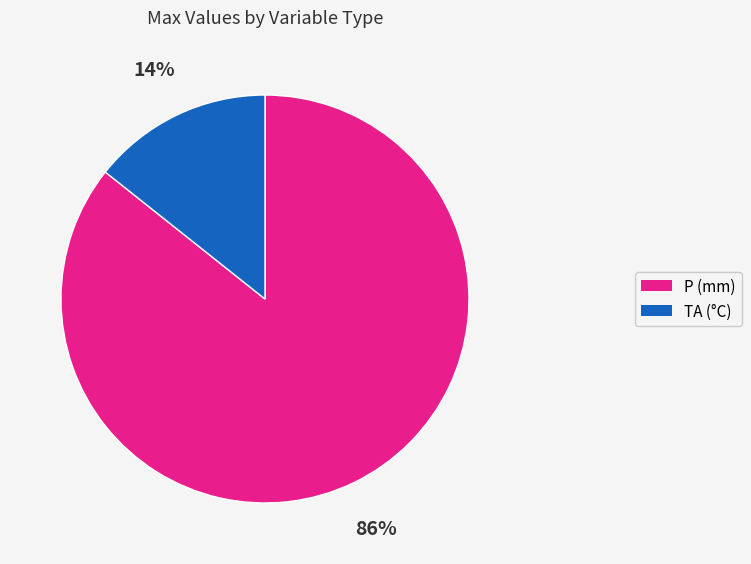

To the nearest percent, what is the combined percentage of P (mm) and TA (°C)?

100%